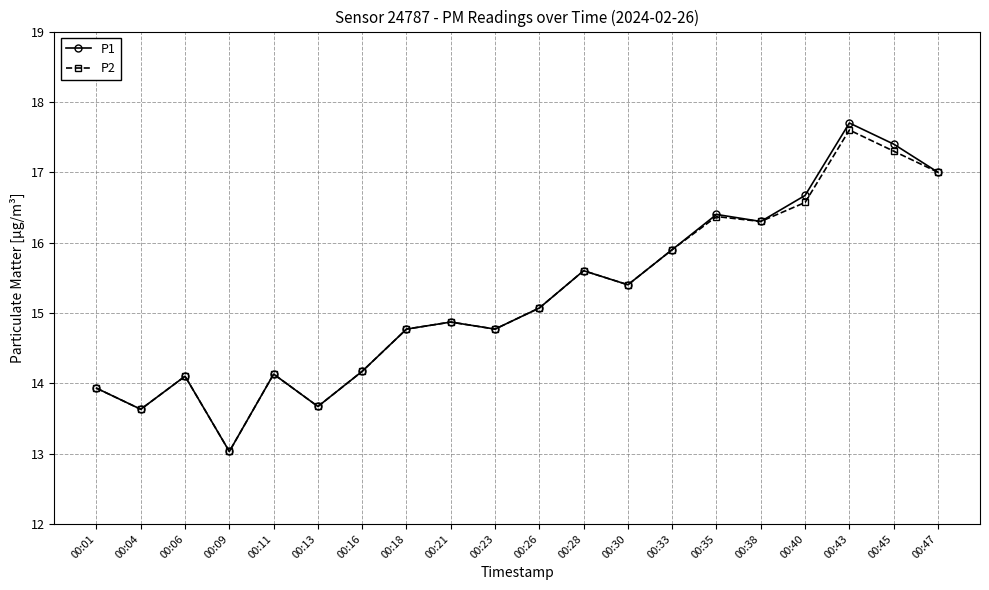

What is the value of the P1 point at the 1st from the left?

13.9